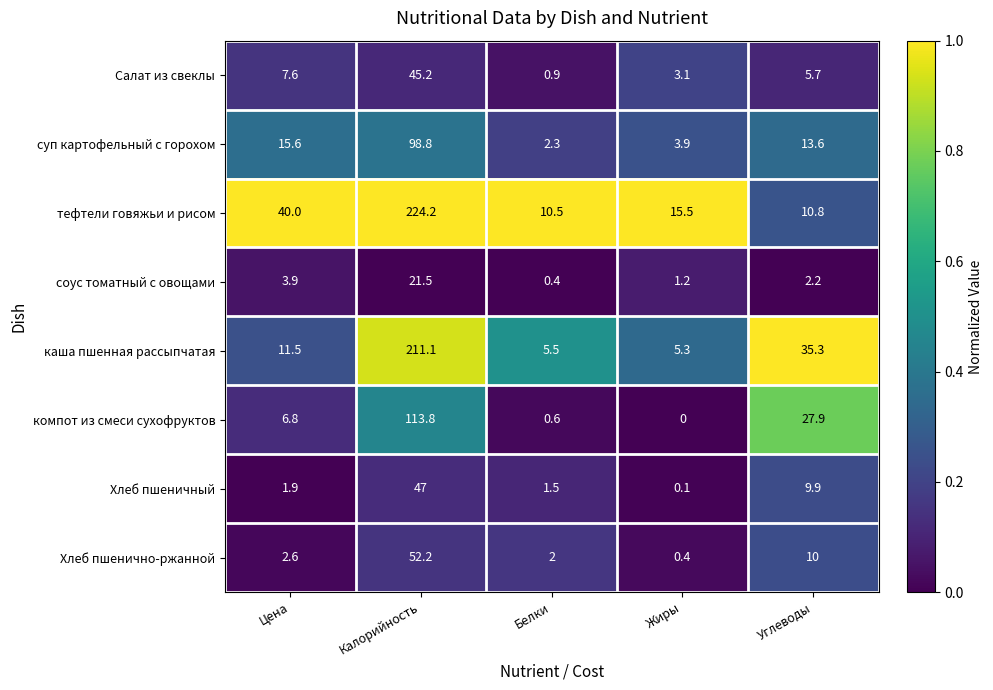

How many distinct data groups are displayed?

8